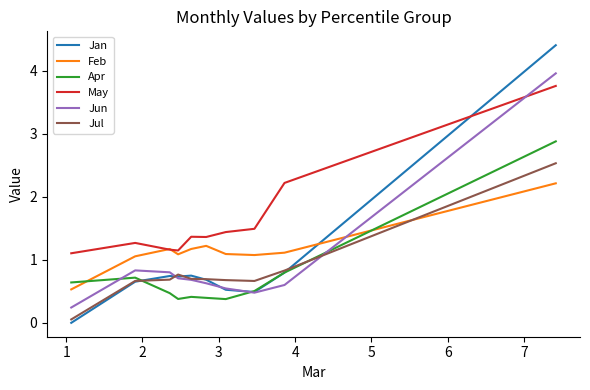

Is it true that Jul equals 1.1 at 7?

False